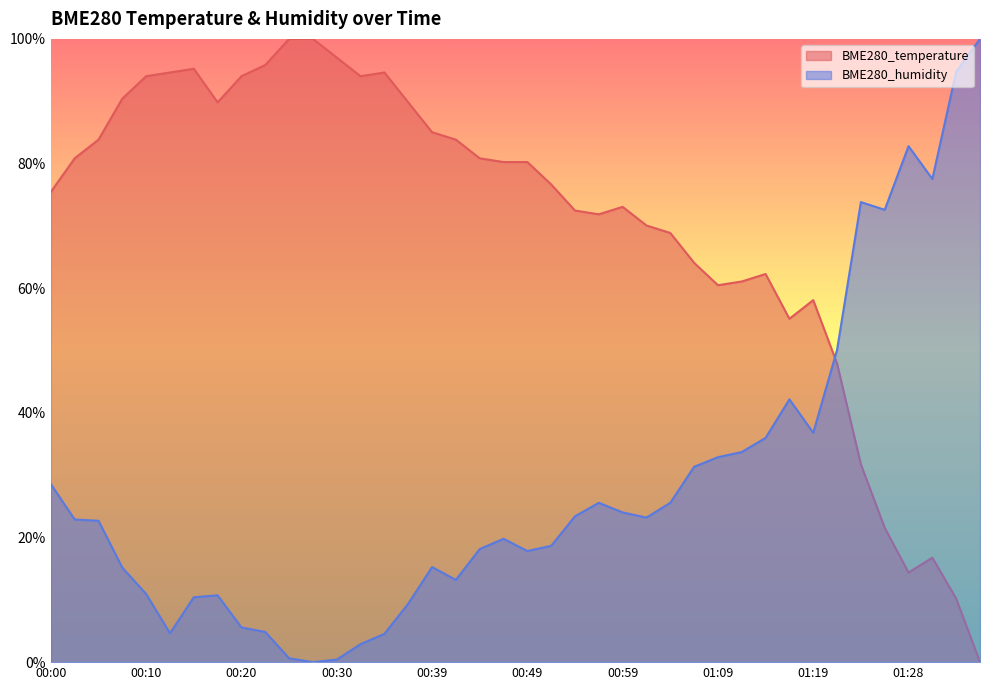

What is the label of the 31st point from the right?

00:22